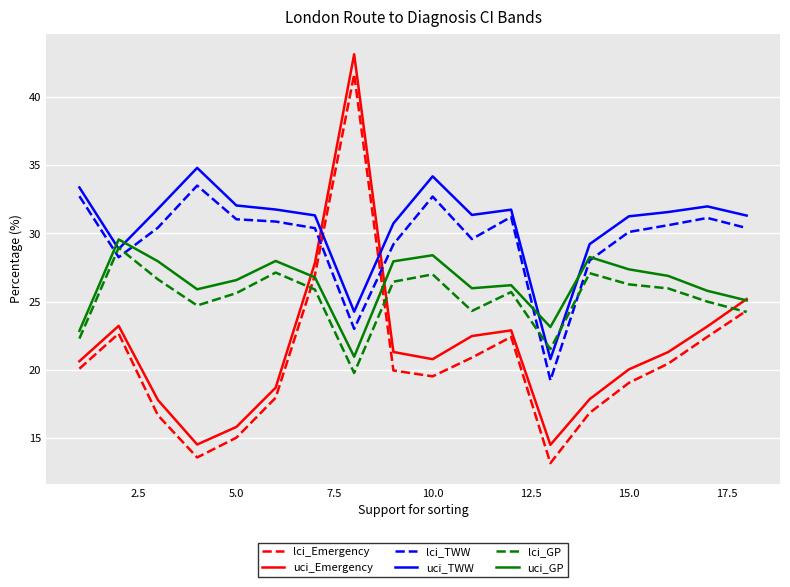

How many times do lci_TWW and uci_Emergency cross each other?

2